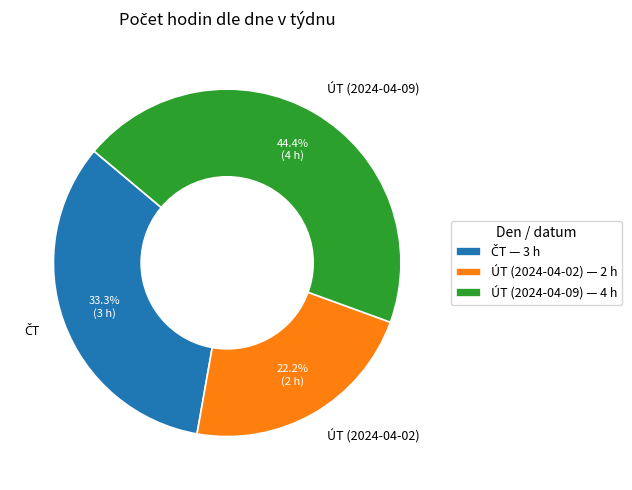

Is the sum of ÚT (2024-04-02) and ÚT (2024-04-09) greater than half?

Yes